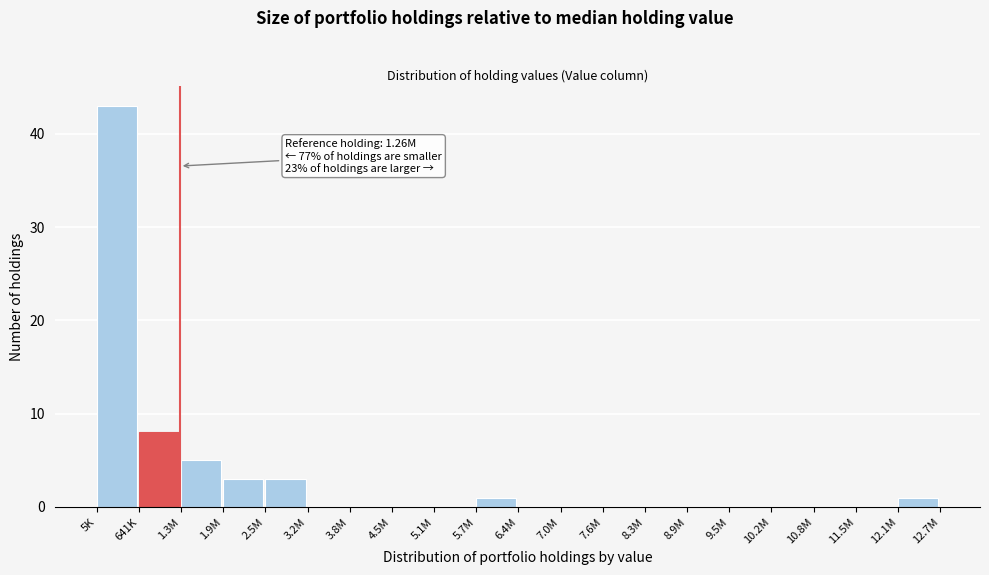

Reading right to left, extract all data points from this chart.

12.1M=1	11.5M=0	10.8M=0	10.2M=0	9.5M=0	8.9M=0	8.3M=0	7.6M=0	7.0M=0	6.4M=0	5.7M=1	5.1M=0	4.5M=0	3.8M=0	3.2M=0	2.5M=3	1.9M=3	1.3M=5	641K=8	5K=43